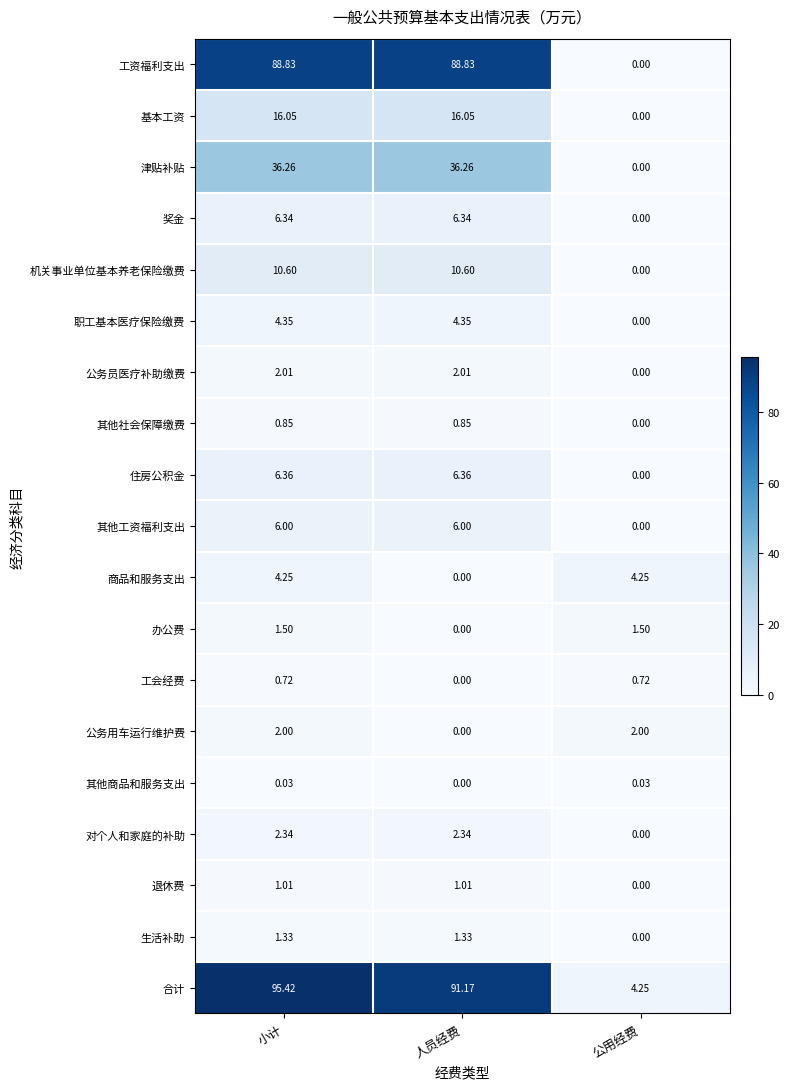

At which label does 合计 reach its peak?

小计